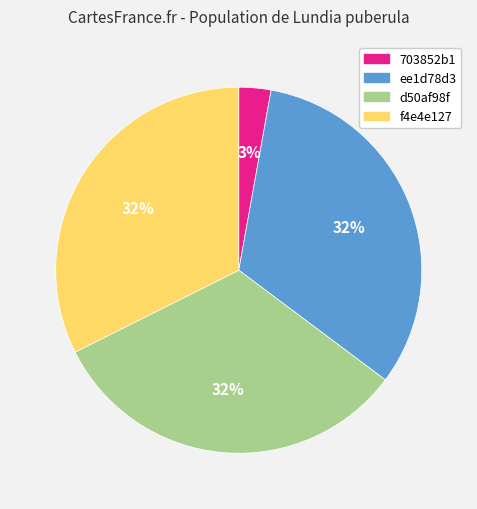

Which has a higher value, f4e4e127 or 703852b1?

f4e4e127